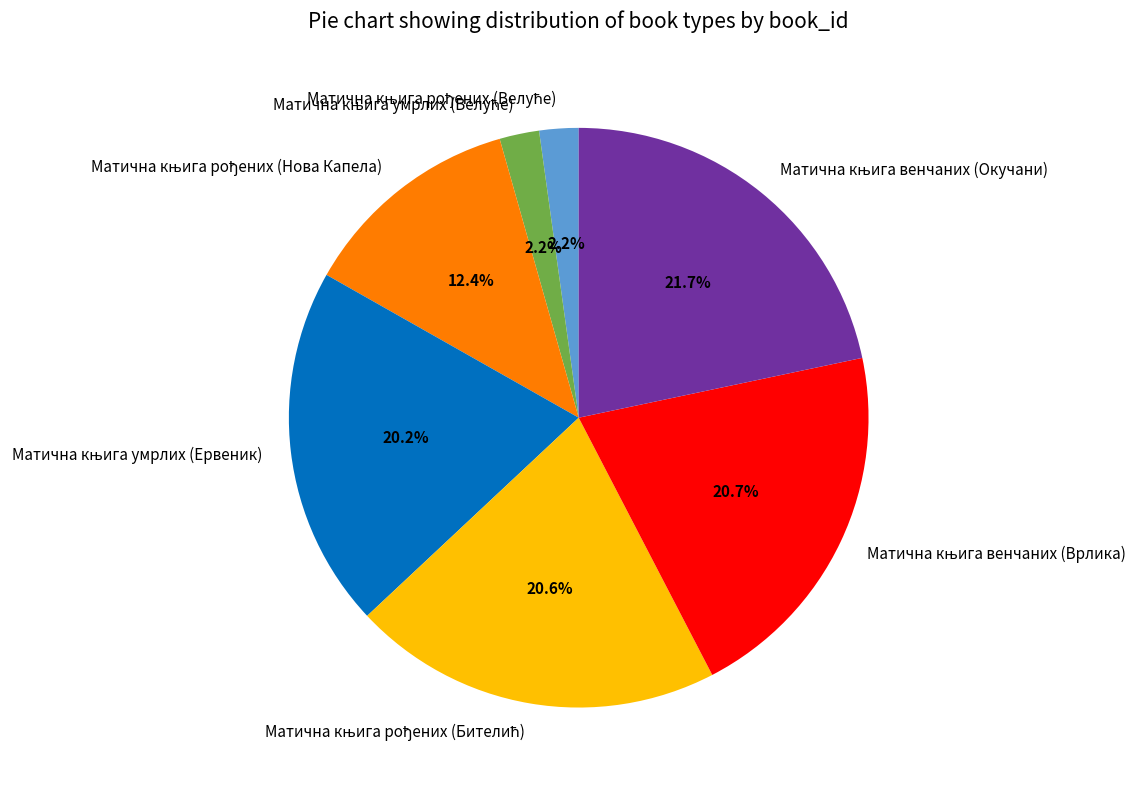

Is there a majority slice in this chart?

No